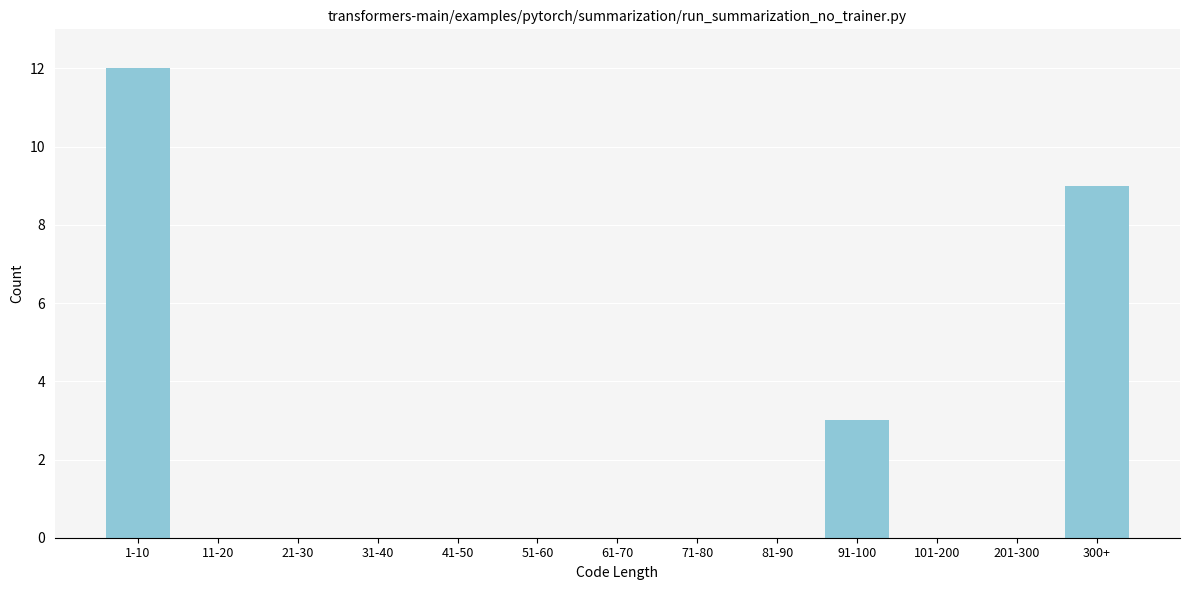

Reading left to right, what are all the values shown in this chart?

1-10=12	11-20=0	21-30=0	31-40=0	41-50=0	51-60=0	61-70=0	71-80=0	81-90=0	91-100=3	101-200=0	201-300=0	300+=9